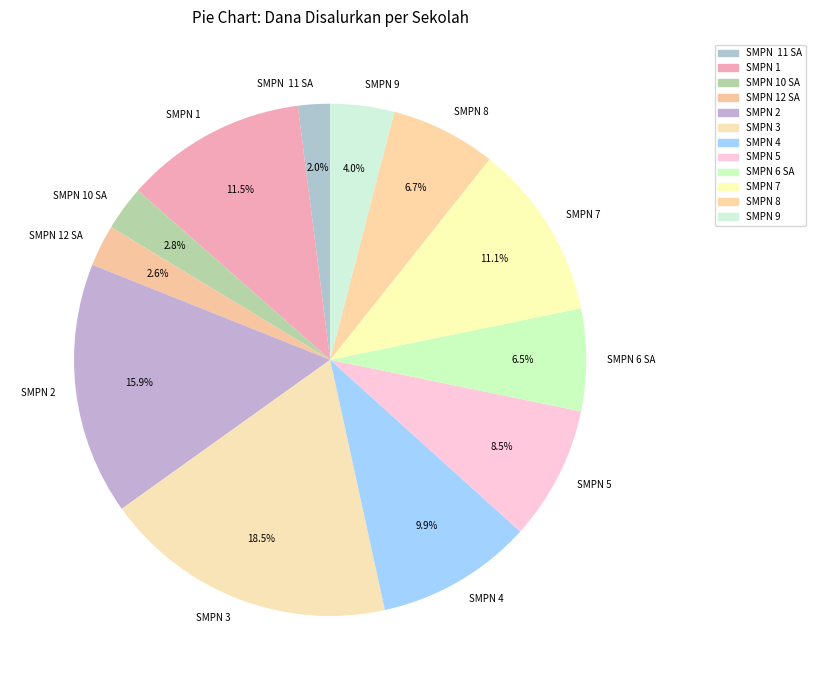

Which has a higher value, SMPN 11 SA or SMPN 10 SA?

SMPN 10 SA